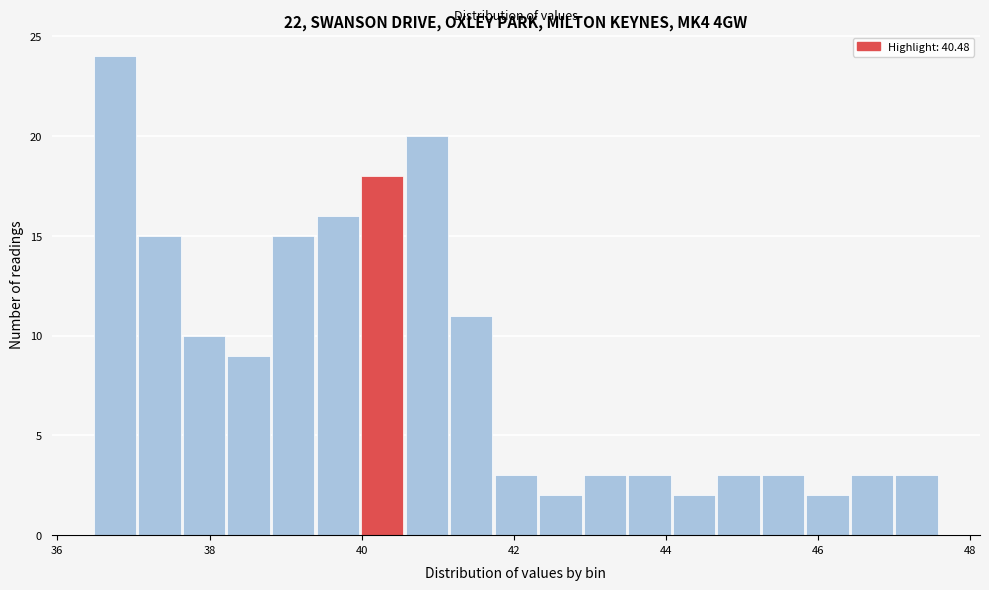

Read against the x-axis, roughly where is the centre of the tallest bar?

36.8